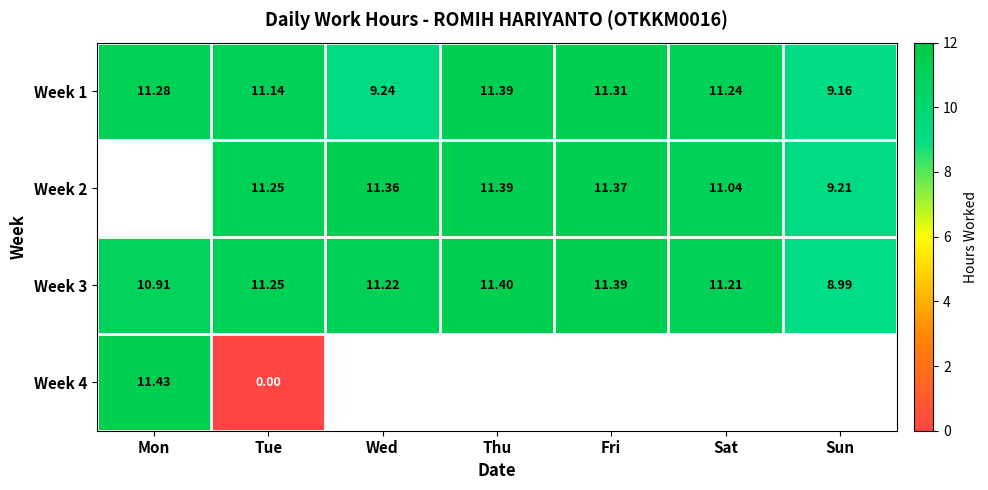

How many values in the Week 1 series are below 11?

2